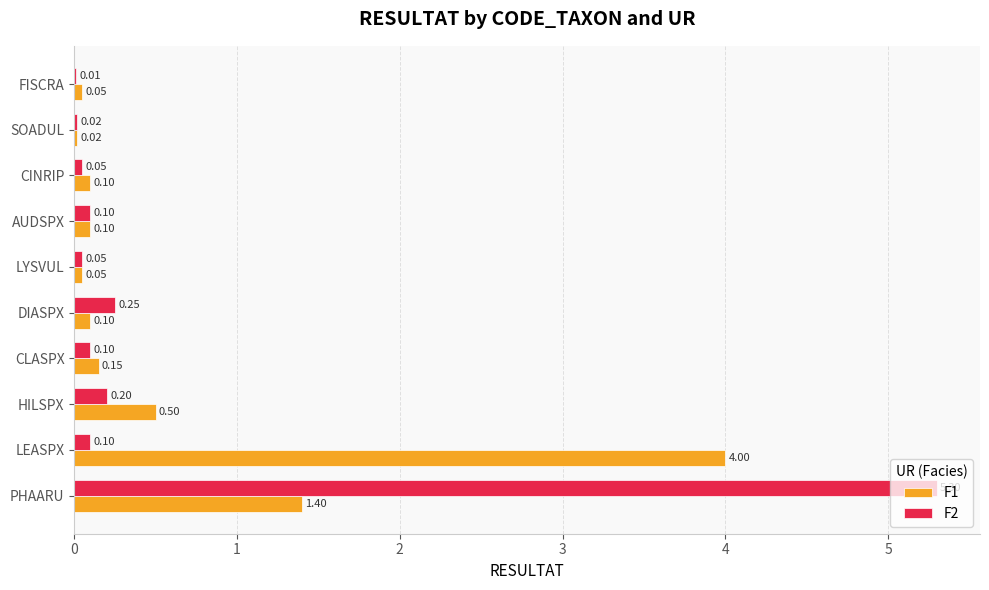

Which series has the largest total across all categories?

F1